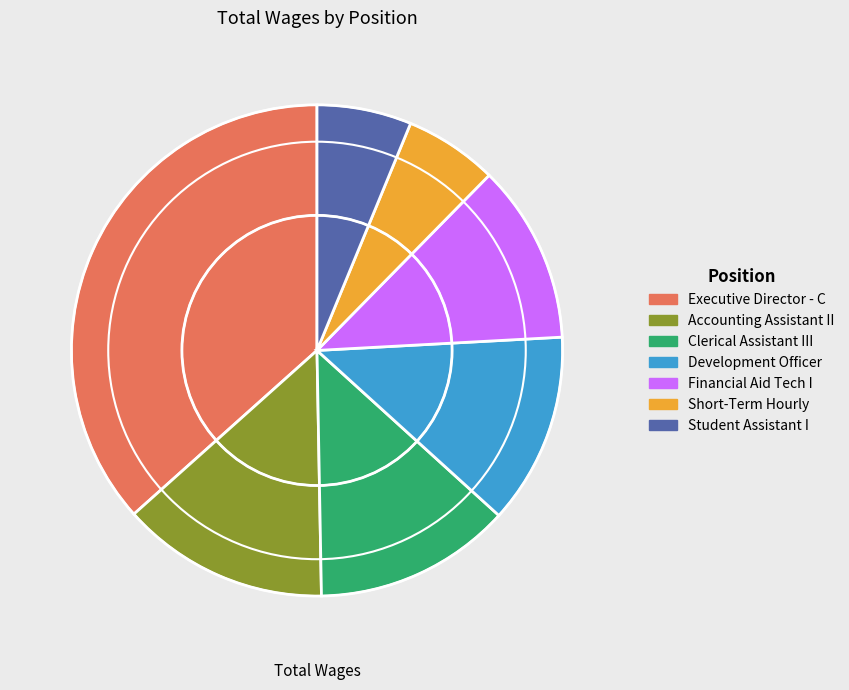

Count the number of slices in the pie.

7